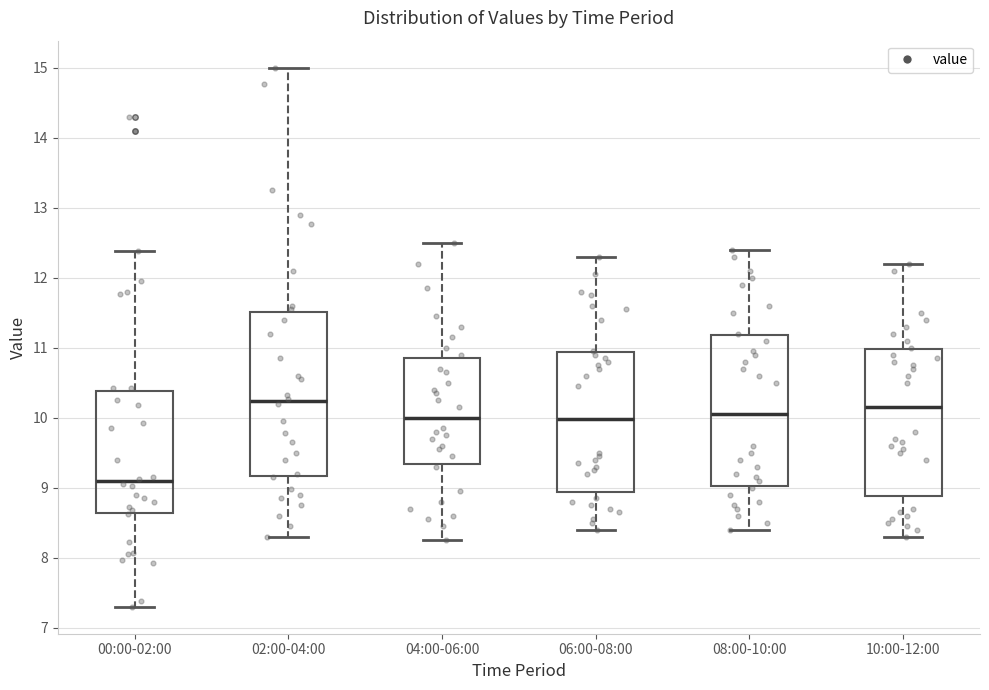

Reading left to right, transcribe this box plot: for each box, give where its median line is, the range the box spans, and where its two whiskers end, as read against the y-axis. The values are not printed on the chart, so give them approximately, as read against the axis.

00:00-02:00: median 9.1, box 8.6 to 10.4, whiskers 7.3 to 12.4
02:00-04:00: median 10.2, box 9.2 to 11.5, whiskers 8.3 to 15.0
04:00-06:00: median 10.0, box 9.3 to 10.9, whiskers 8.3 to 12.5
06:00-08:00: median 10.0, box 8.9 to 10.9, whiskers 8.4 to 12.3
08:00-10:00: median 10.1, box 9.0 to 11.2, whiskers 8.4 to 12.4
10:00-12:00: median 10.2, box 8.9 to 11.0, whiskers 8.3 to 12.2